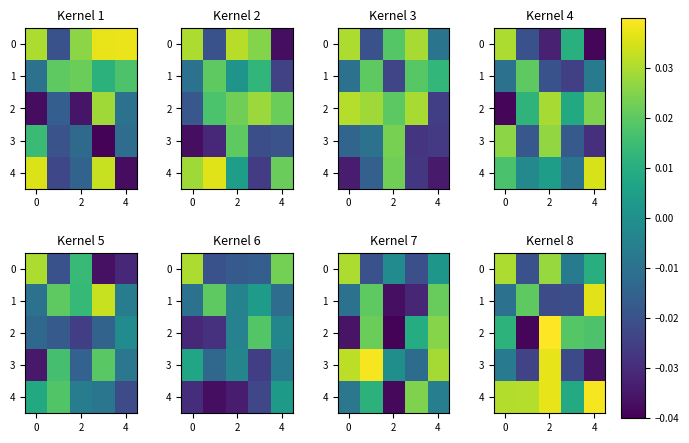

How many data points in 1 are above 0?

2